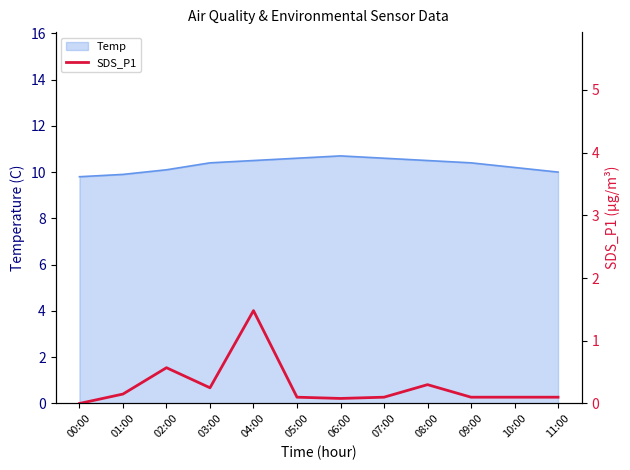

True or false: Temp has a value of 10.7 at 06:00.

True